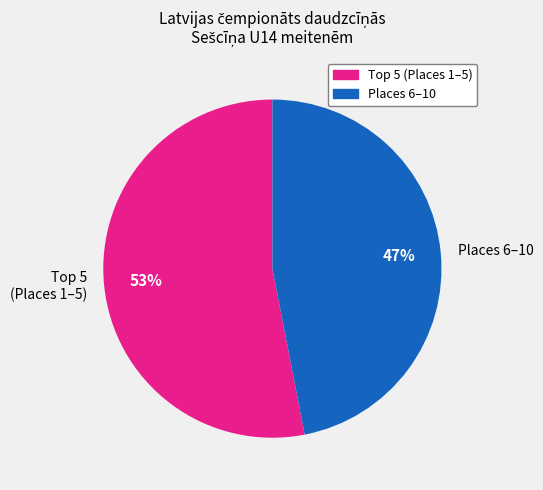

True or false: Places 6–10 accounts for 47% of the total.

True